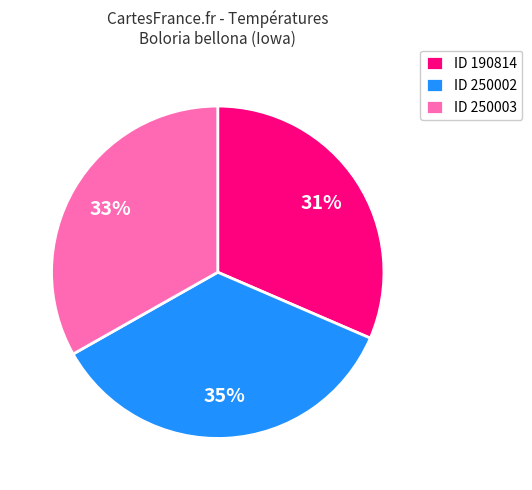

Is it true that ID 250003 is 33% of the pie?

True